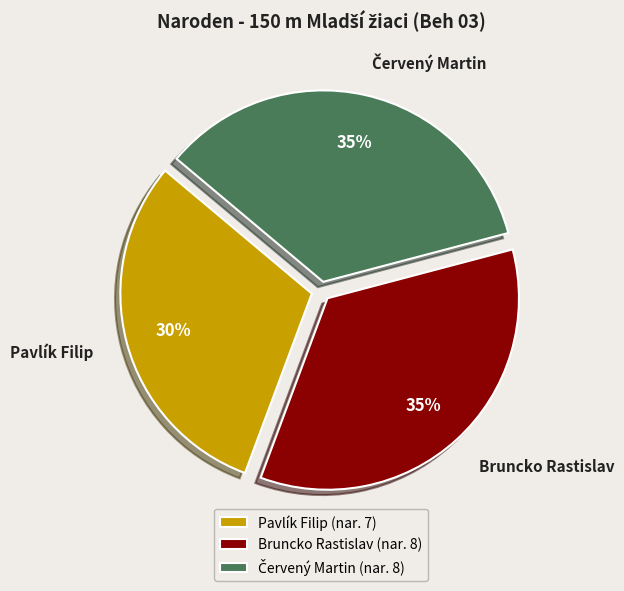

Does Pavlík Filip represent more than half of the total?

No